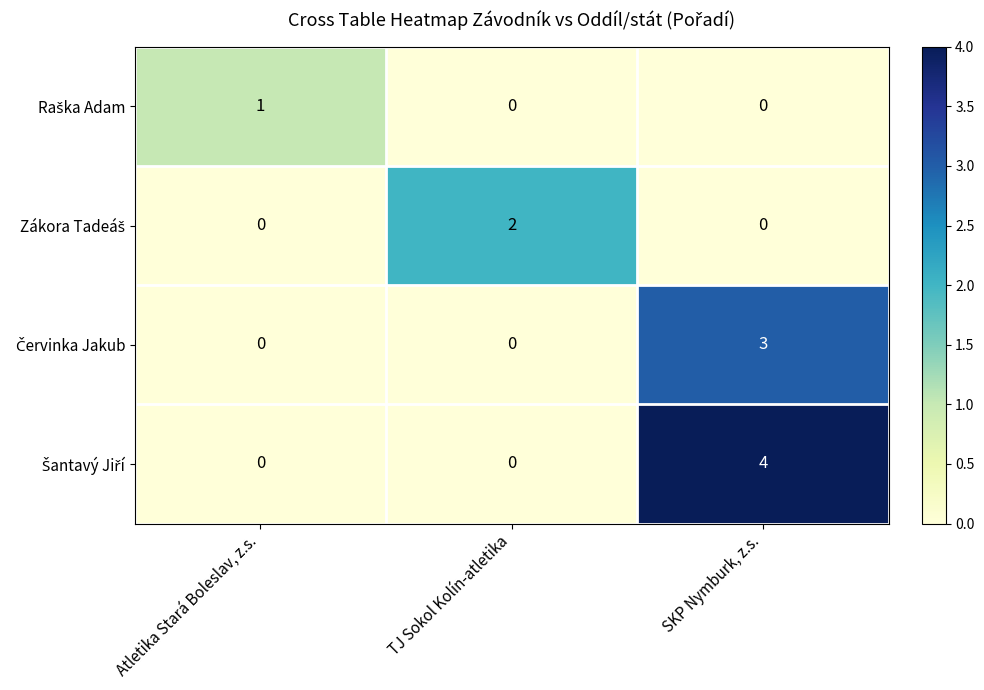

What is the spread (max minus min) of values at SKP Nymburk, z.s.?

4